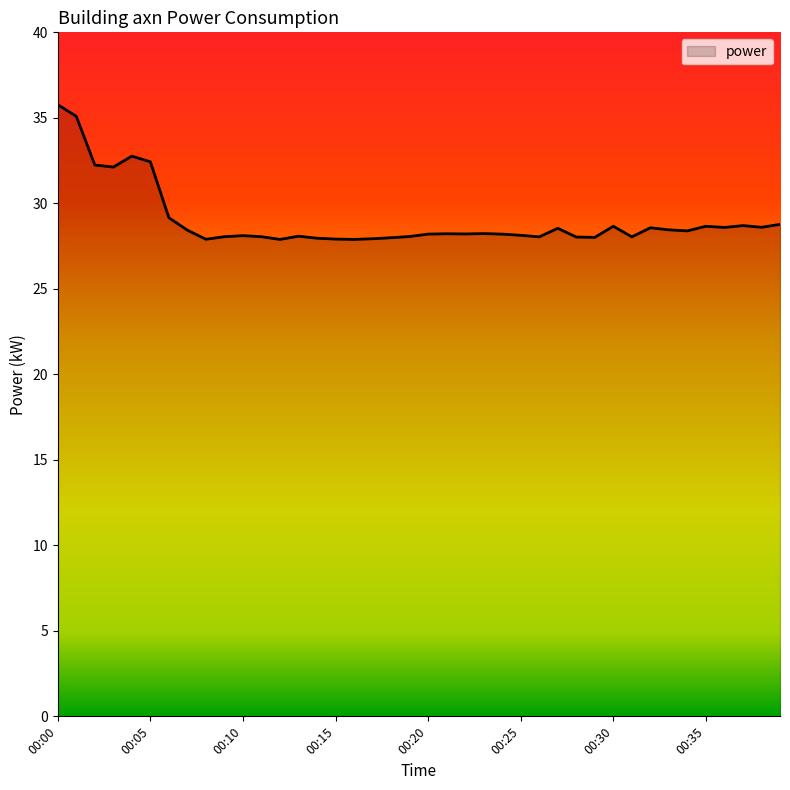

What is the greatest value displayed?

35.8